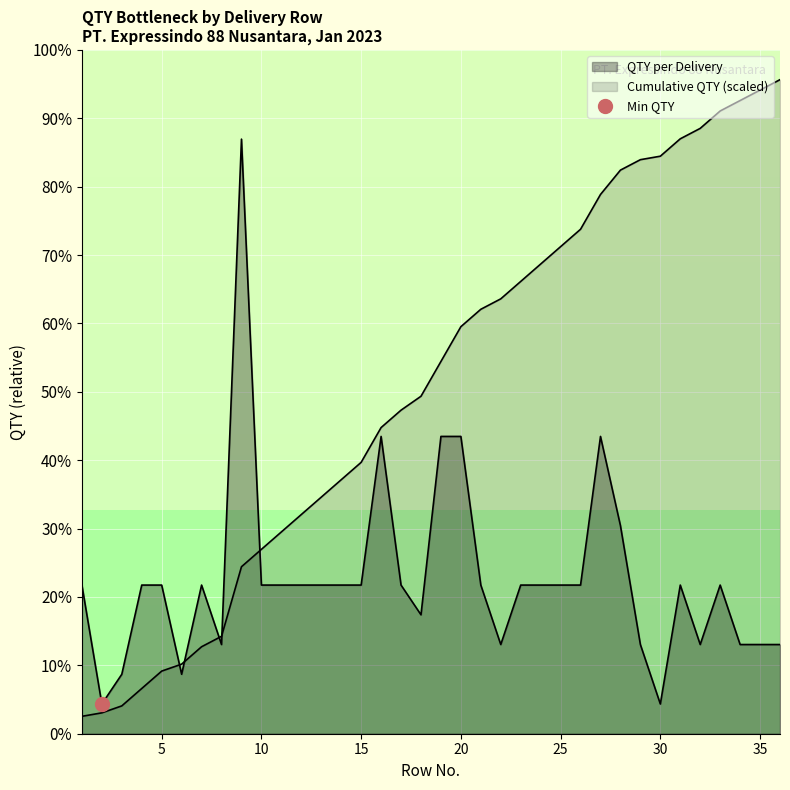

How many interior local valleys (lower than both neighbors) does the data have?

7